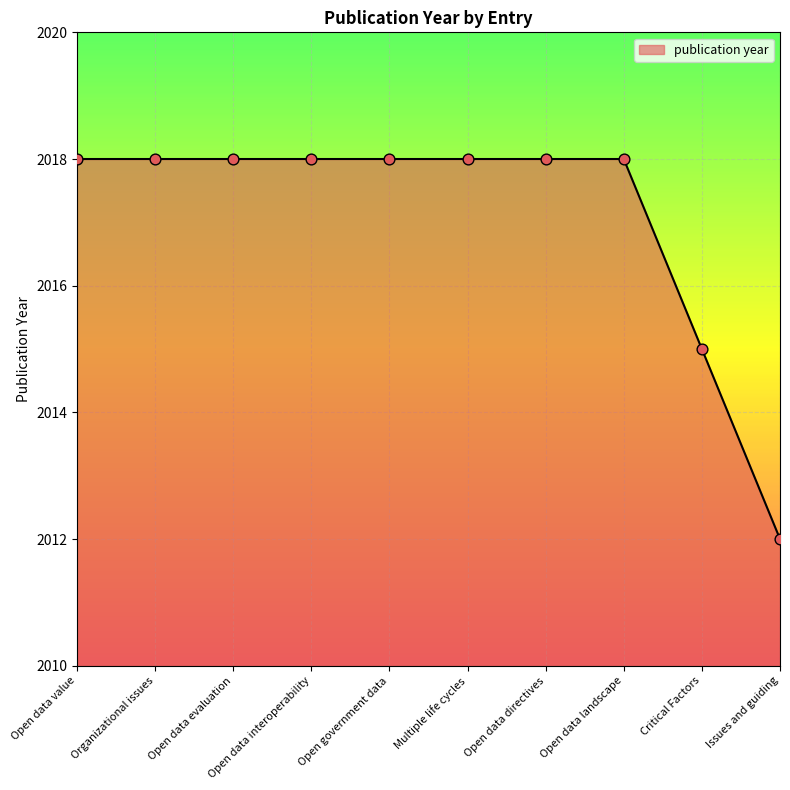

Between Critical Factors and Open data landscape, which is larger?

Open data landscape